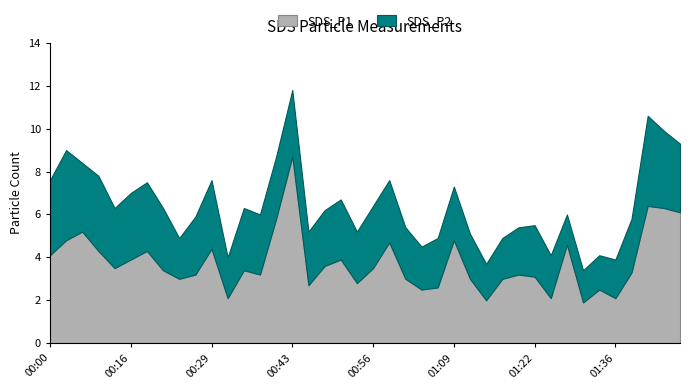

How many data points in SDS_P1 are above 3?

26